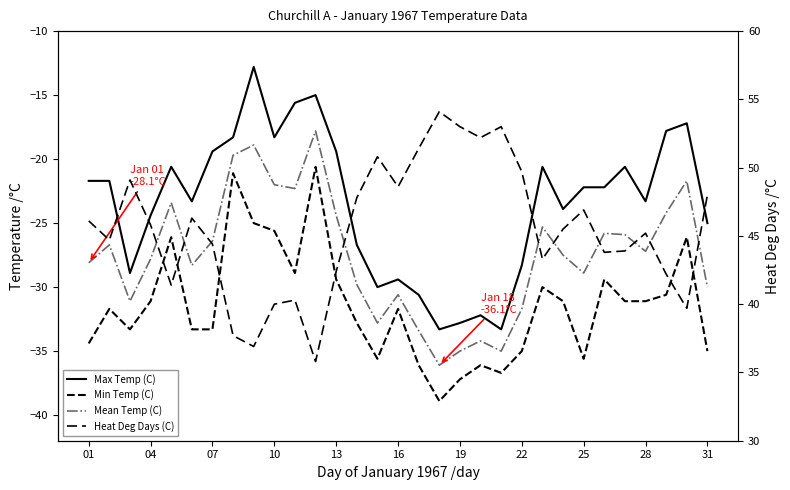

How many values in the Heat Deg Days (C) series are below 45?

14